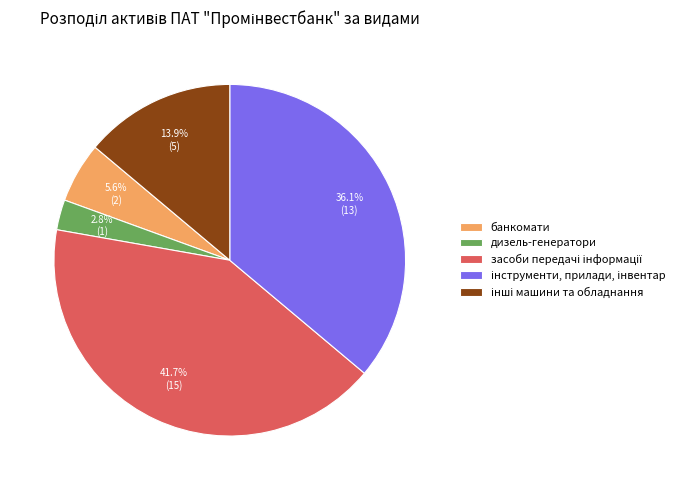

True or false: дизель-генератори accounts for 3% of the total.

True